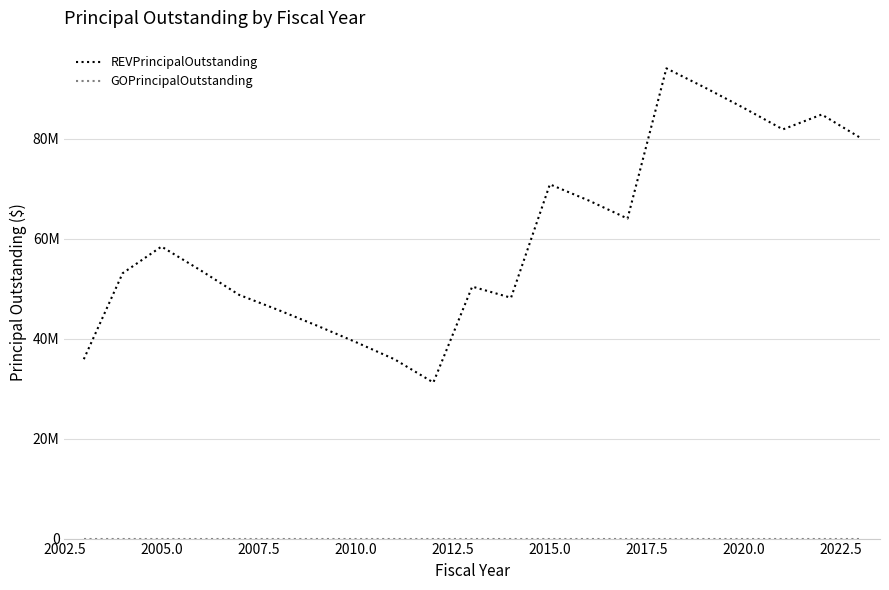

What is the average value of the REVPrincipalOutstanding series?

60117143